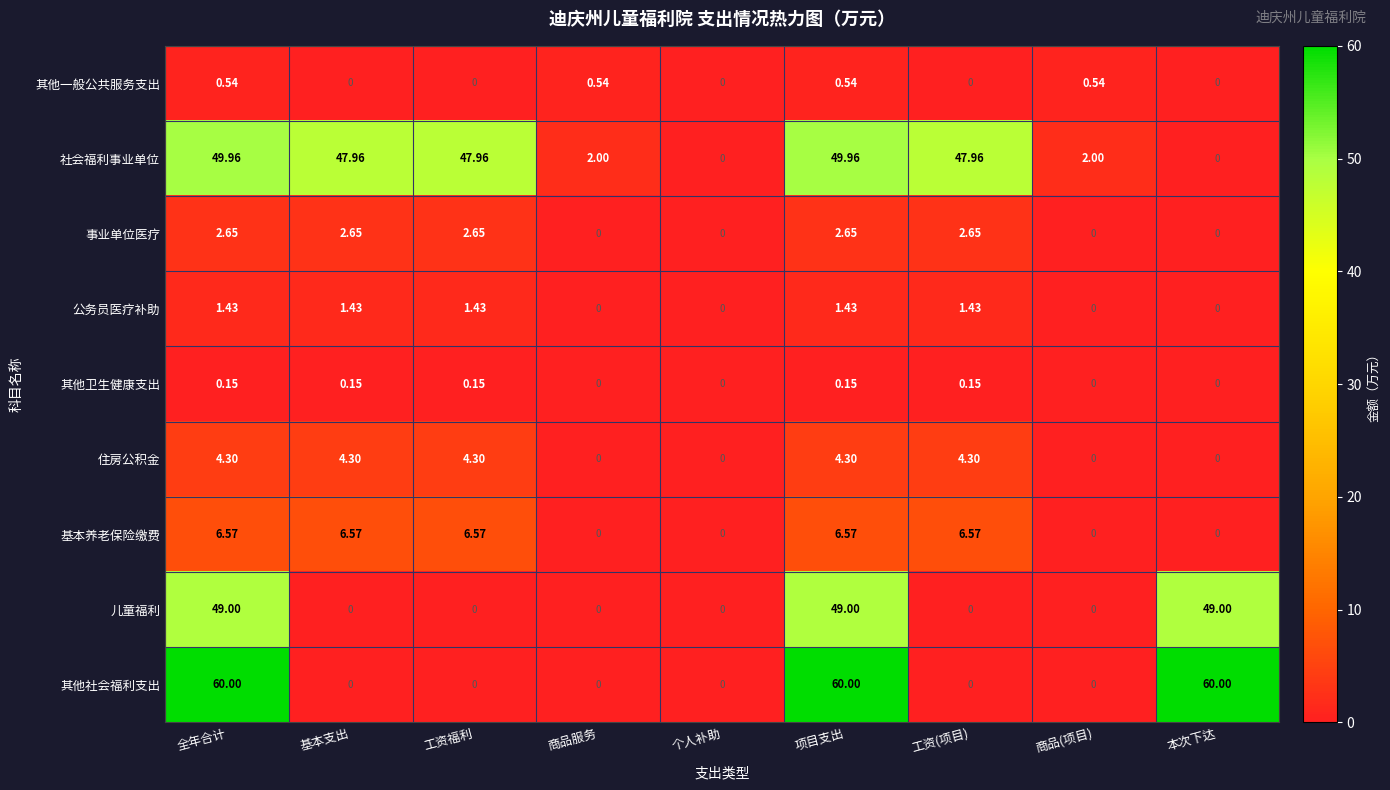

Rank the series by their maximum value, from lowest to highest.

其他卫生健康支出, 其他一般公共服务支出, 公务员医疗补助, 事业单位医疗, 住房公积金, 基本养老保险缴费, 儿童福利, 社会福利事业单位, 其他社会福利支出